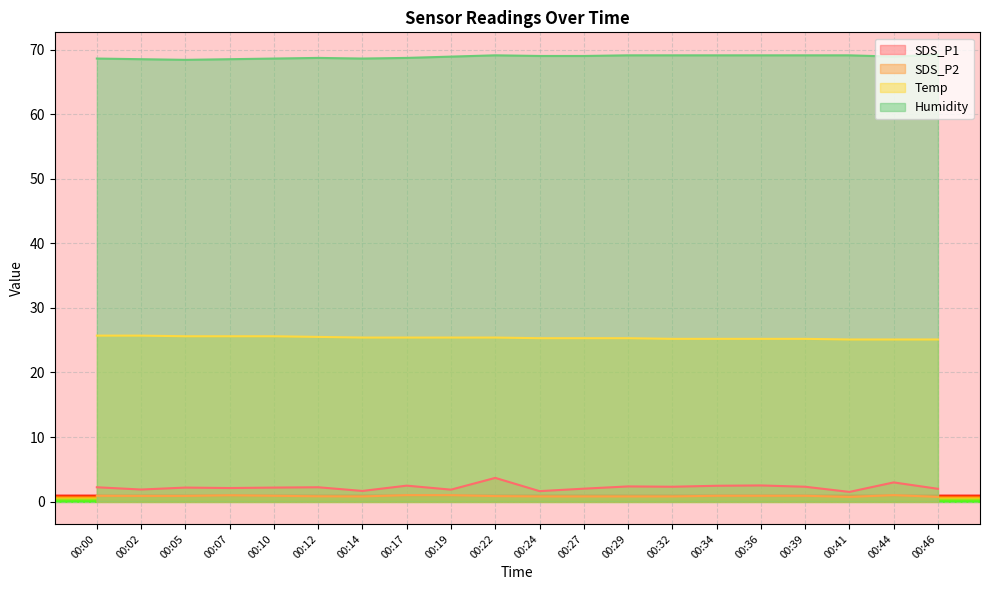

Which has a higher value, 00:05 or 00:17?

00:17